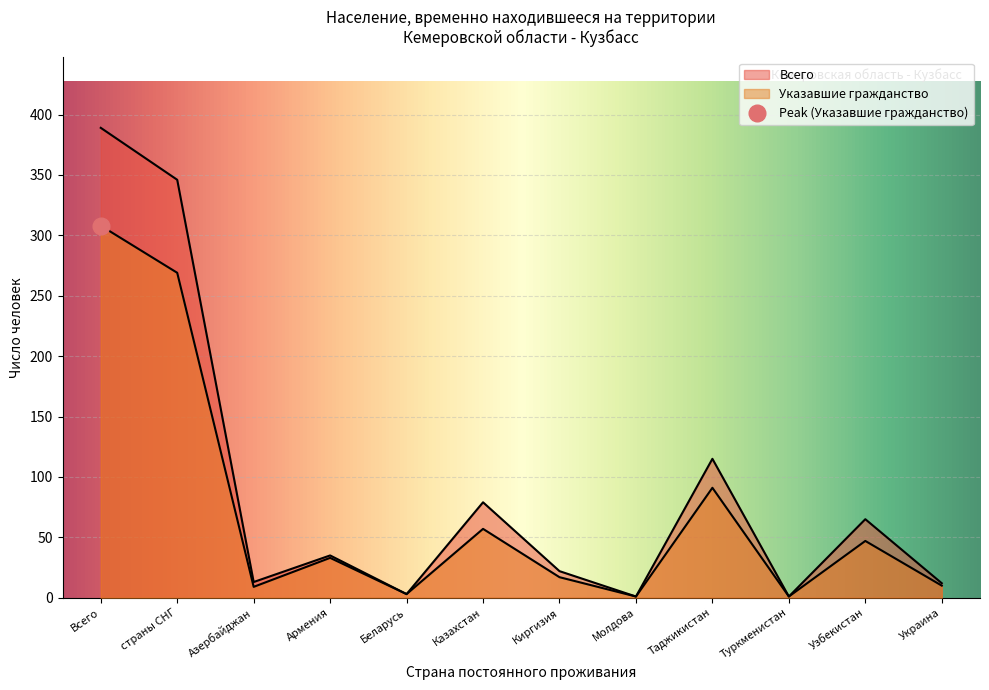

The Всего series shows 22 at Киргизия. True or false?

True